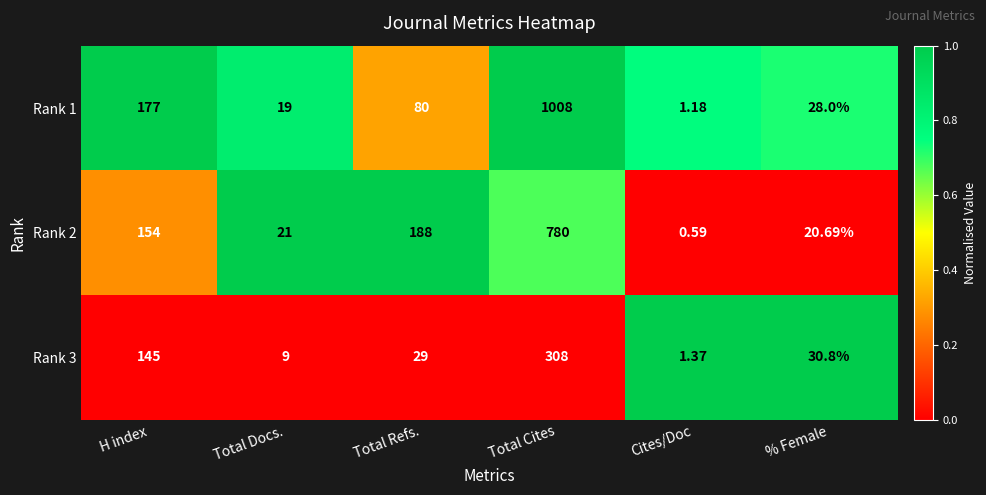

Which category has the highest value across all series?

Total Cites